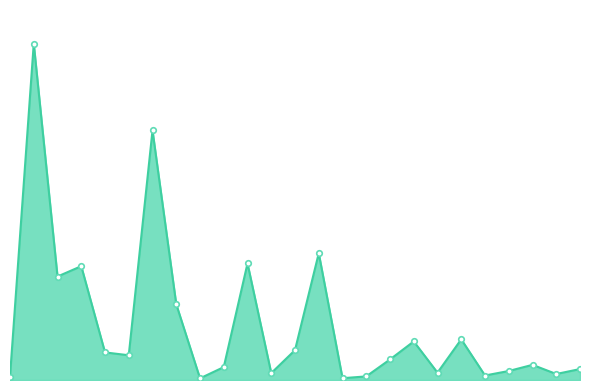

Is this an area chart (filled region under the line)?

Yes